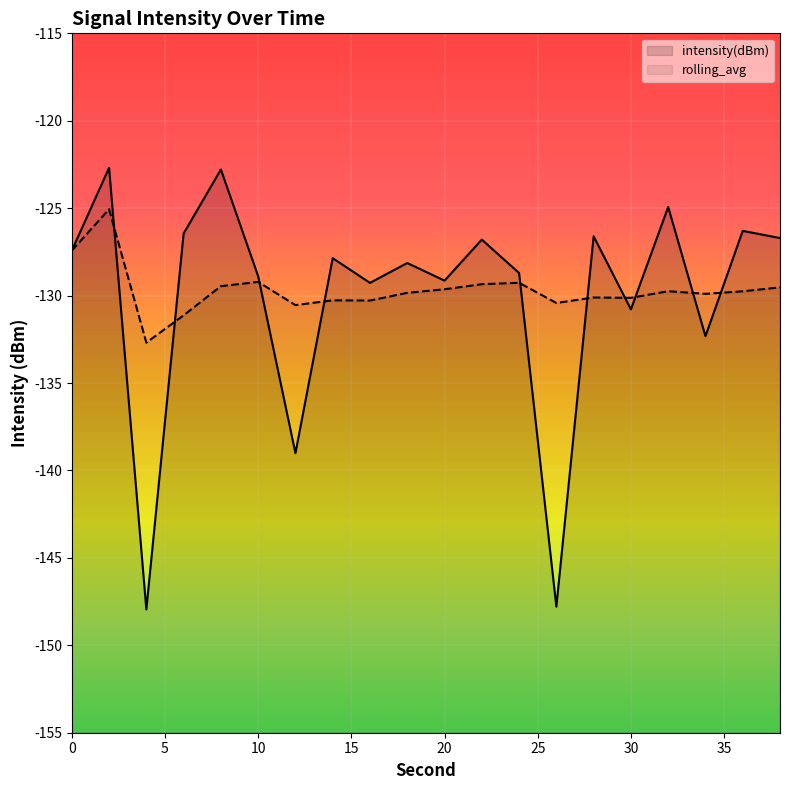

How many data points in rolling_avg are less than -129?

18